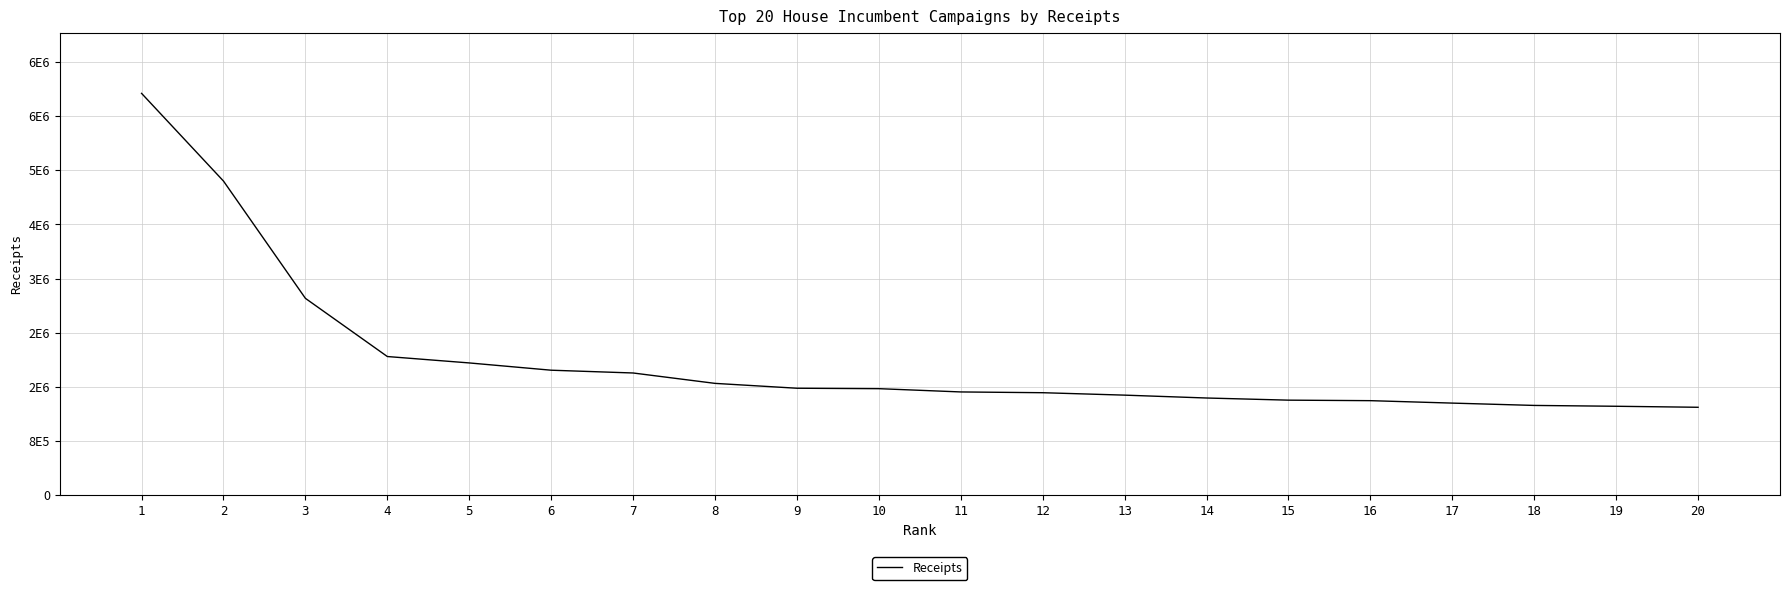

What is the greatest value displayed?

5936663